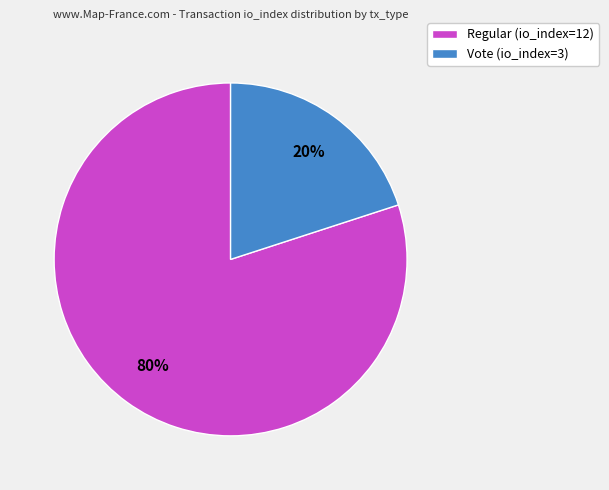

To the nearest percent, what is the difference between the Regular (io_index=12) and Vote (io_index=3) slice percentages?

60%